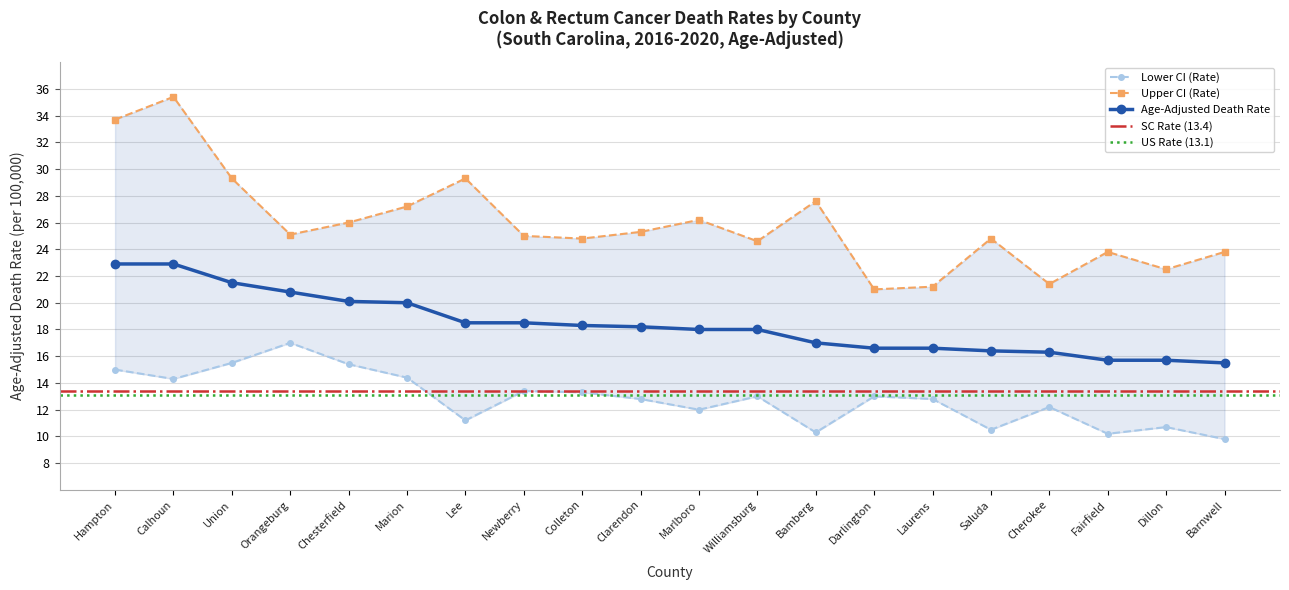

Reading left to right, extract all data points from this chart.

Age-Adjusted Death Rate: 22.9	22.9	21.5	20.8	20.1	20.0	18.5	18.5	18.3	18.2	18.0	18.0	17.0	16.6	16.6	16.4	16.3	15.7	15.7	15.5
Lower CI (Rate): 15.0	14.3	15.5	17.0	15.4	14.4	11.2	13.4	13.3	12.8	12.0	13.0	10.3	13.0	12.8	10.5	12.2	10.2	10.7	9.8
Upper CI (Rate): 33.7	35.4	29.3	25.1	26.0	27.2	29.3	25.0	24.8	25.3	26.2	24.6	27.6	21.0	21.2	24.8	21.4	23.8	22.5	23.8